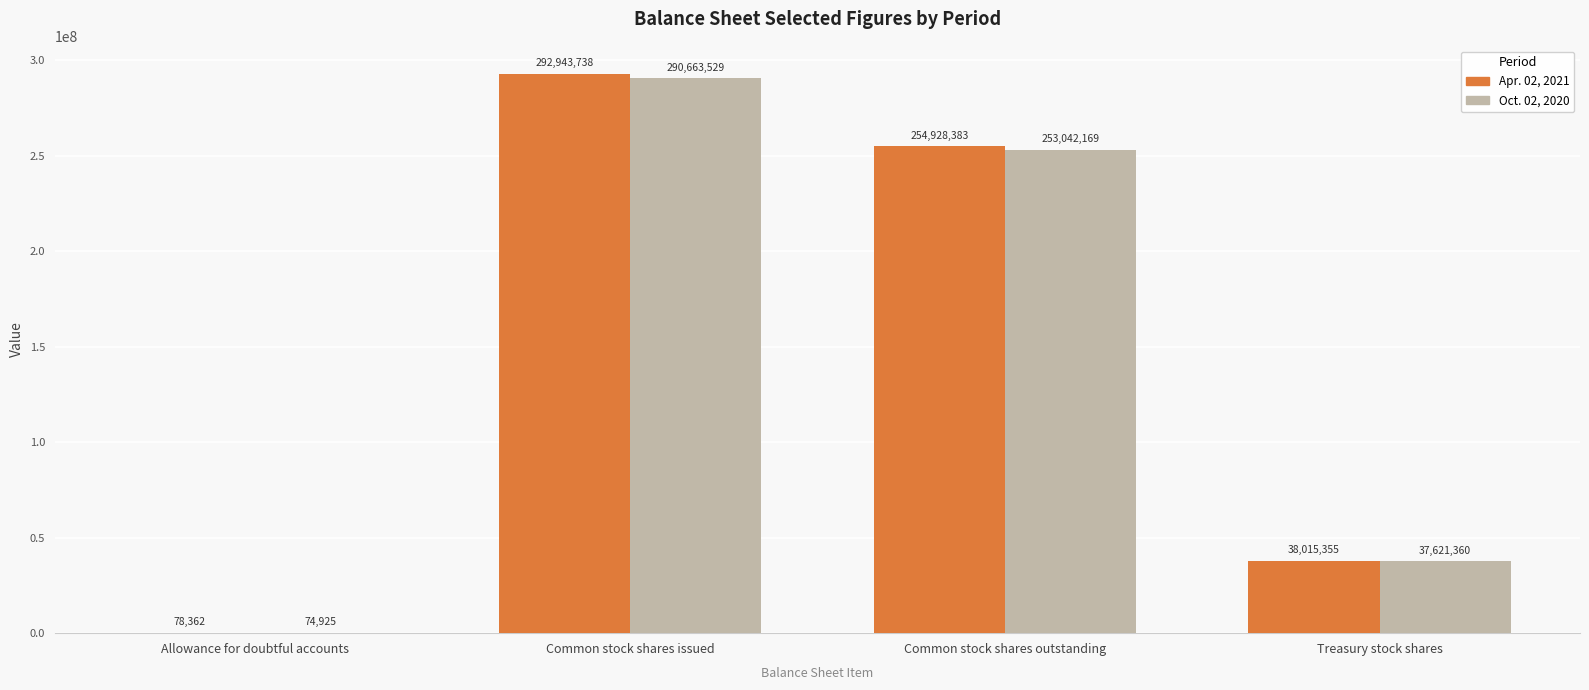

Read the Apr. 02, 2021 value at Common stock shares outstanding, to the nearest 10.

254928380